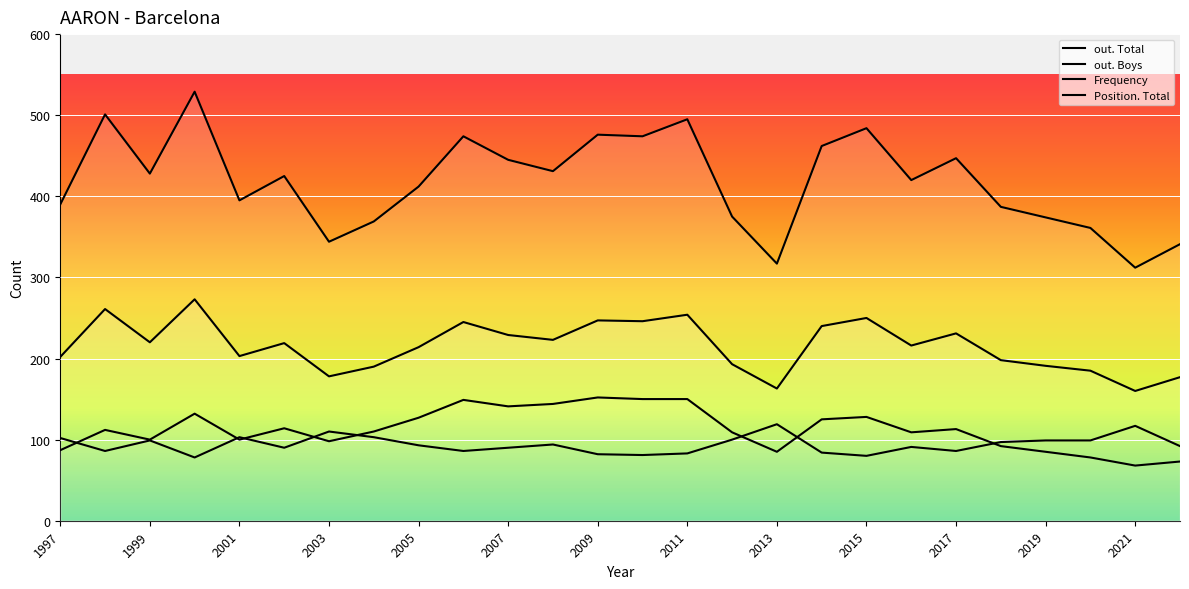

How many values in the out. Total series exceed 219?

12